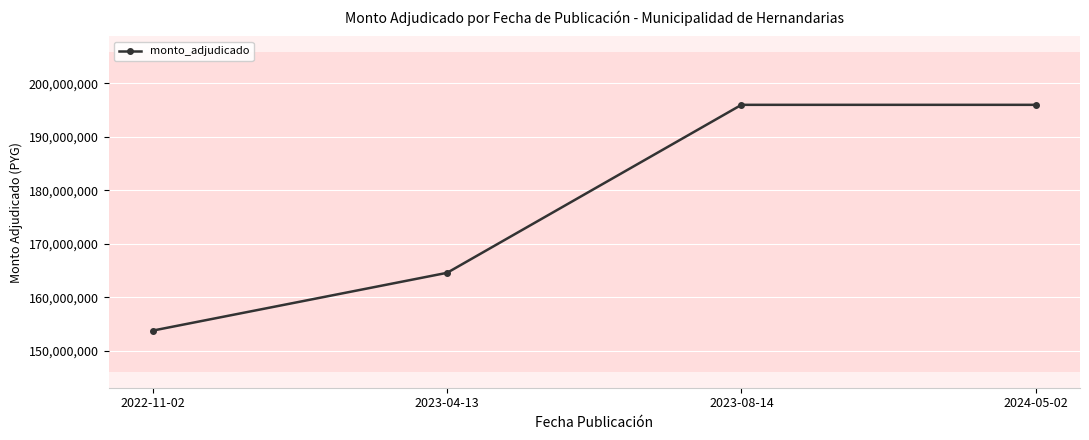

What is the sum of all values?

710413835